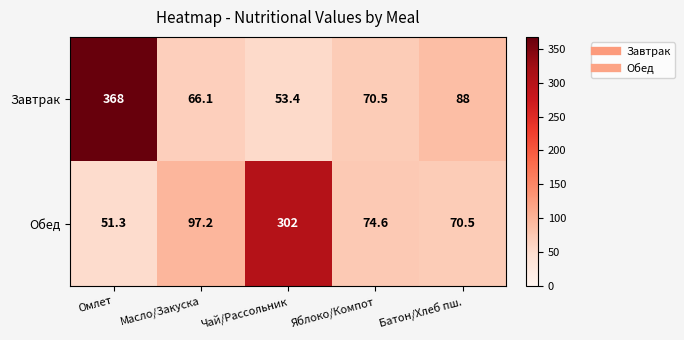

The value of Обед at Омлет is 51.3. True or false?

True